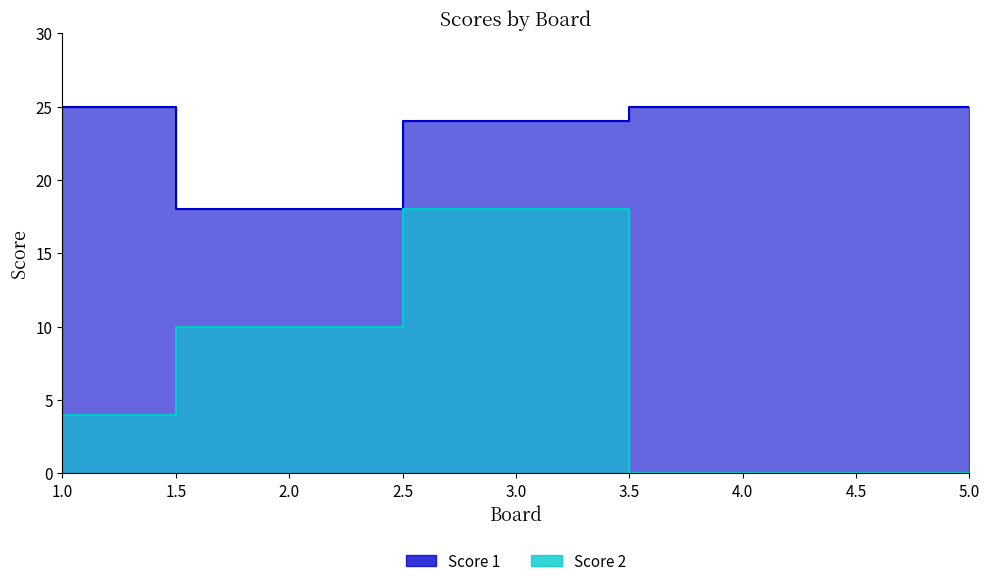

Is it true that Score 2 equals 5 at 2?

False